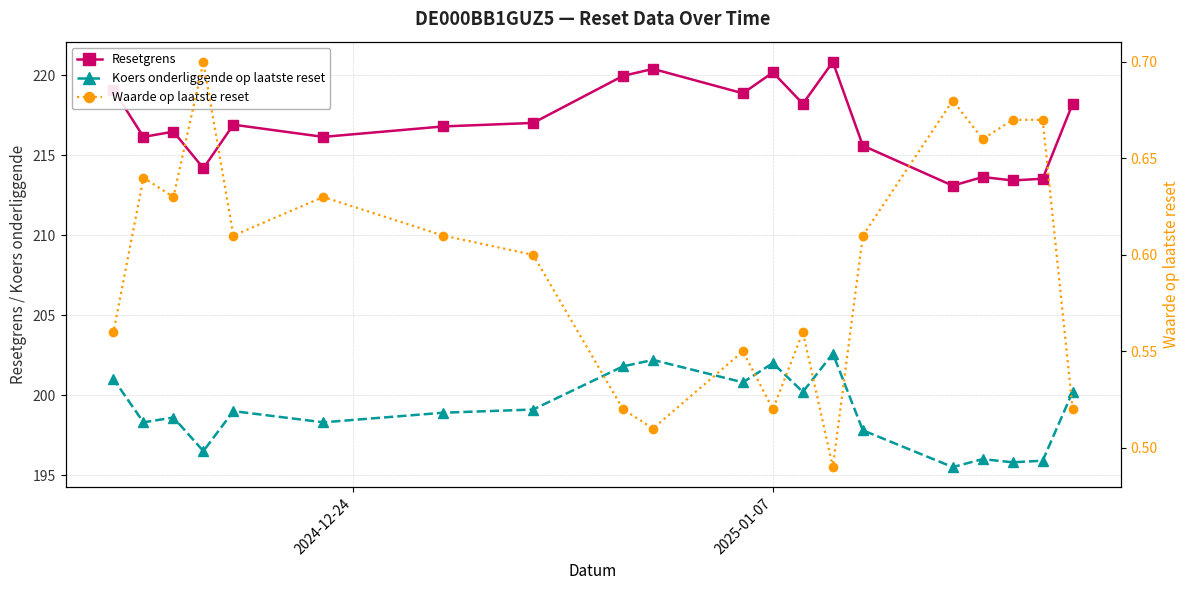

Which series has the largest range (max minus min)?

Resetgrens